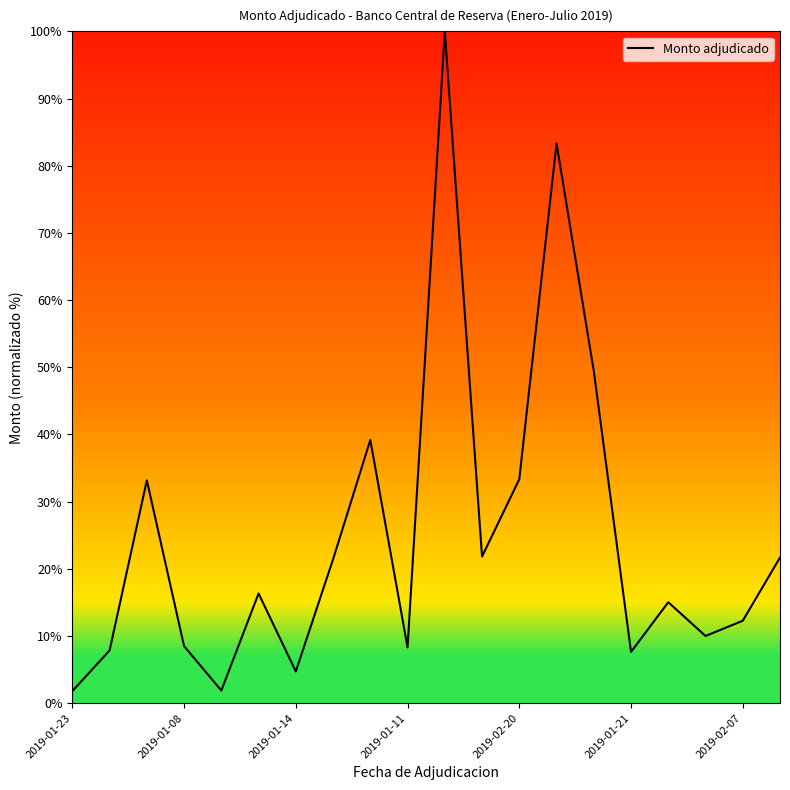

Is this an area chart (filled region under the line)?

No